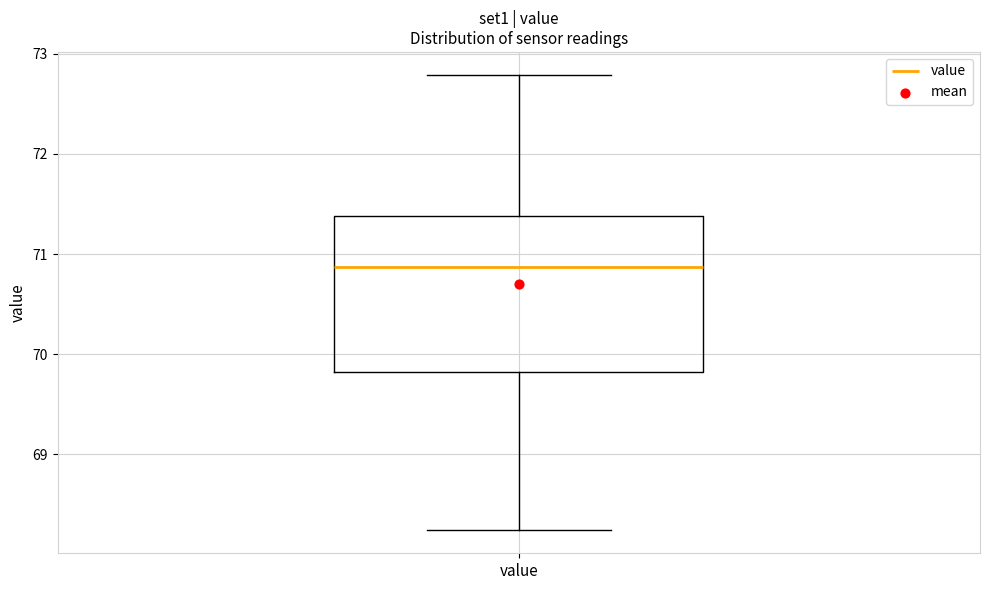

Read this box plot against the y-axis: the position of the median line, the range covered by the box, and the ends of both whiskers. The values are not printed on the chart, so give them approximately, as read against the axis.

median 70.9, box 69.8 to 71.4, whiskers 68.2 to 72.8